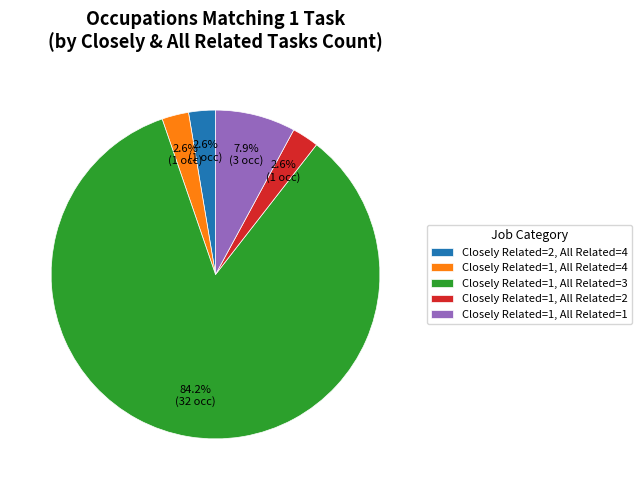

Which has a higher value, Closely Related=1, All Related=3 or Closely Related=2, All Related=4?

Closely Related=1, All Related=3